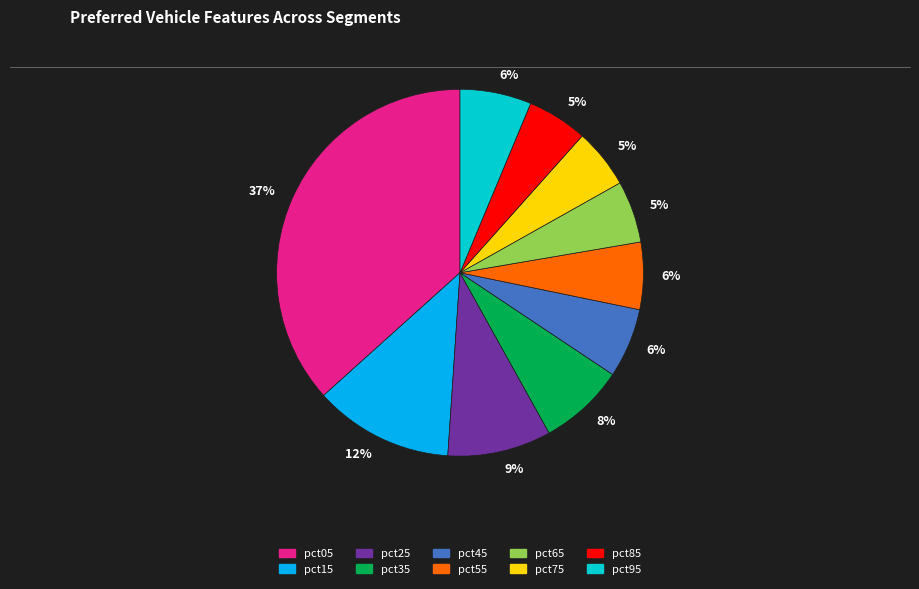

Is there any slice that represents more than half of the pie?

No